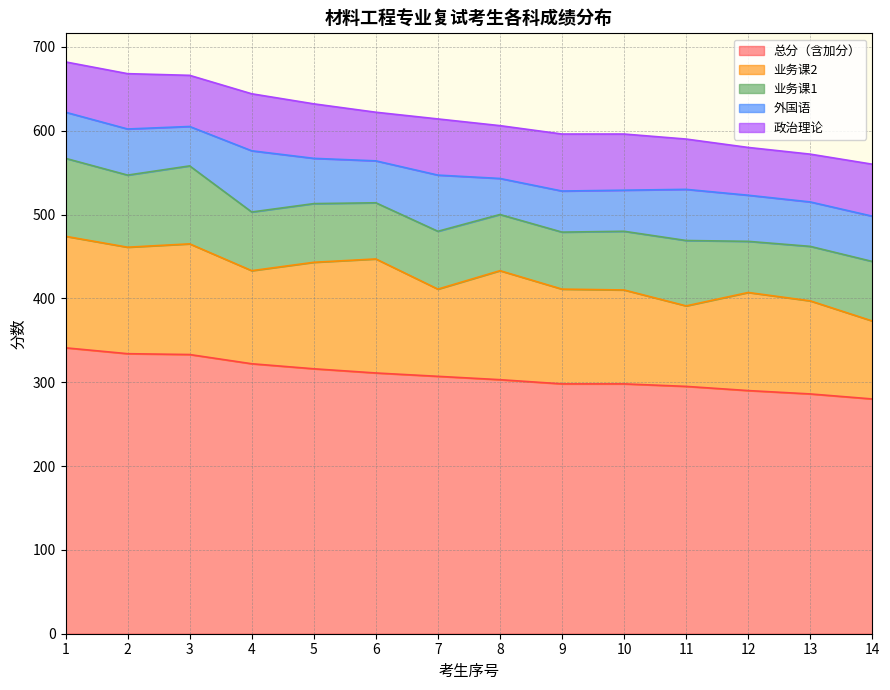

Which has a higher value, 7 or 2?

2